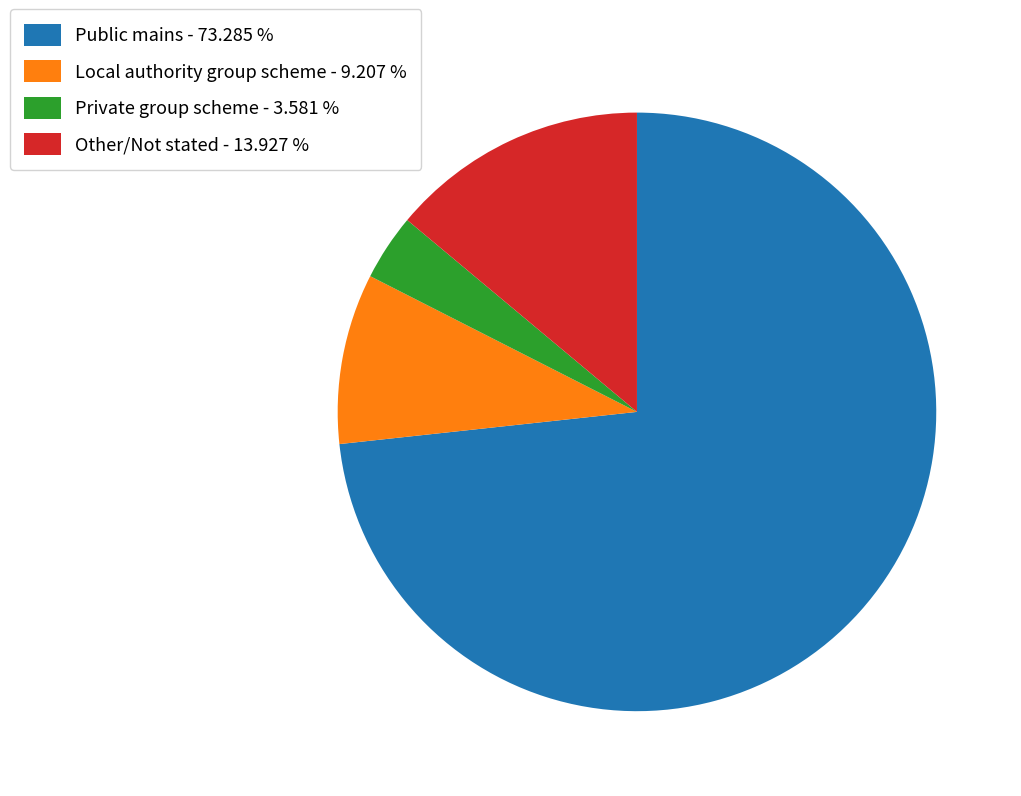

What is the smallest slice in the pie chart?

Private group scheme